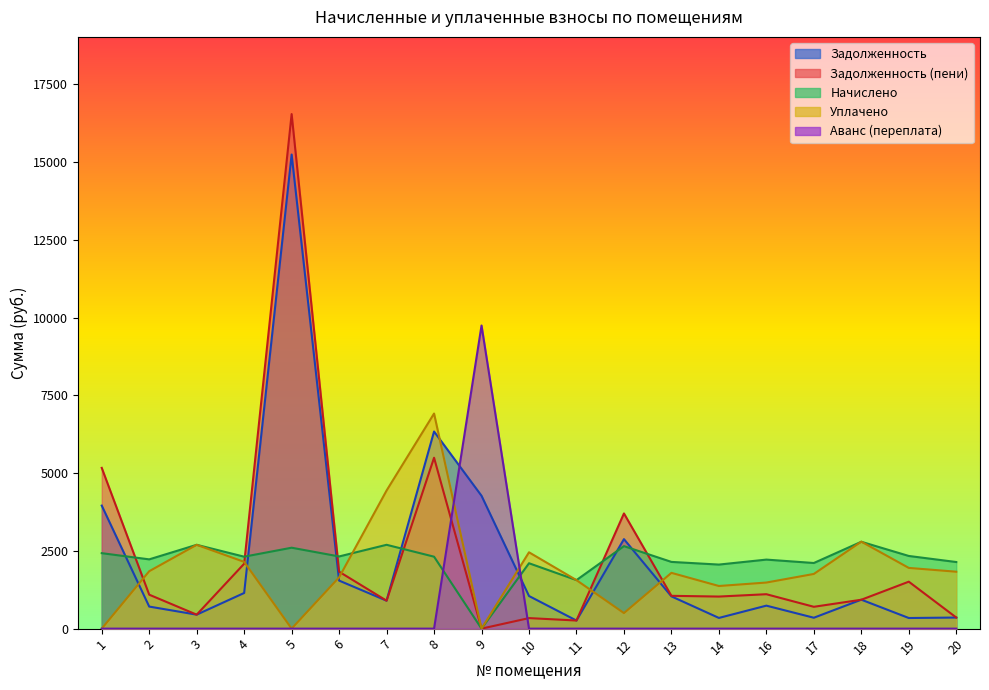

In zadoljennost_peni, how many points are higher than both neighbors (excluding endpoints)?

6